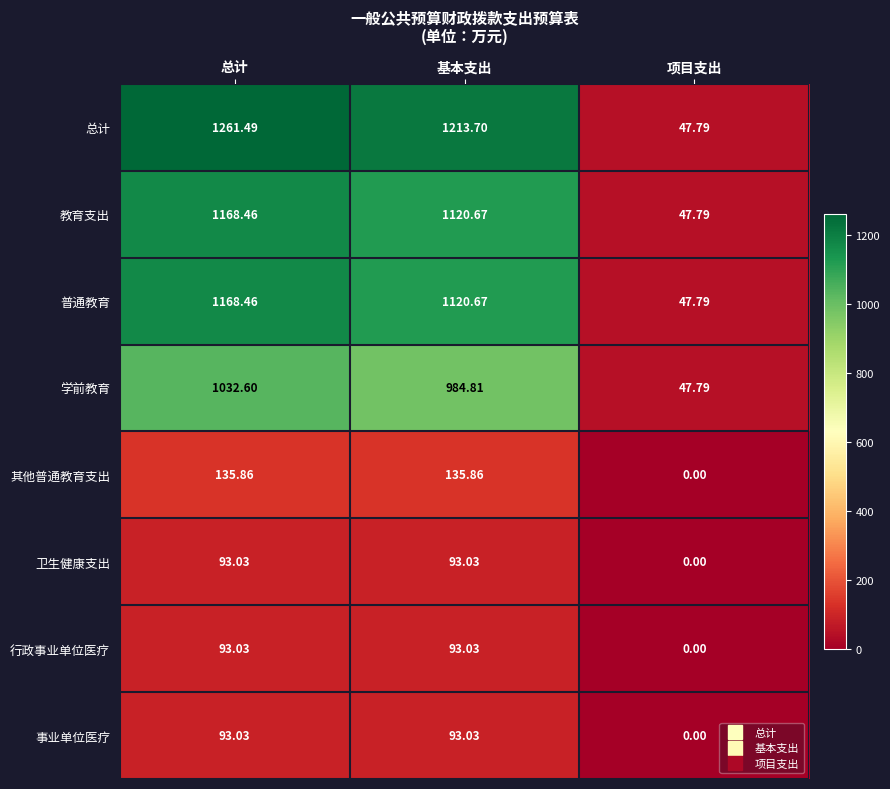

Which series changed the most between 总计 and 项目支出?

总计